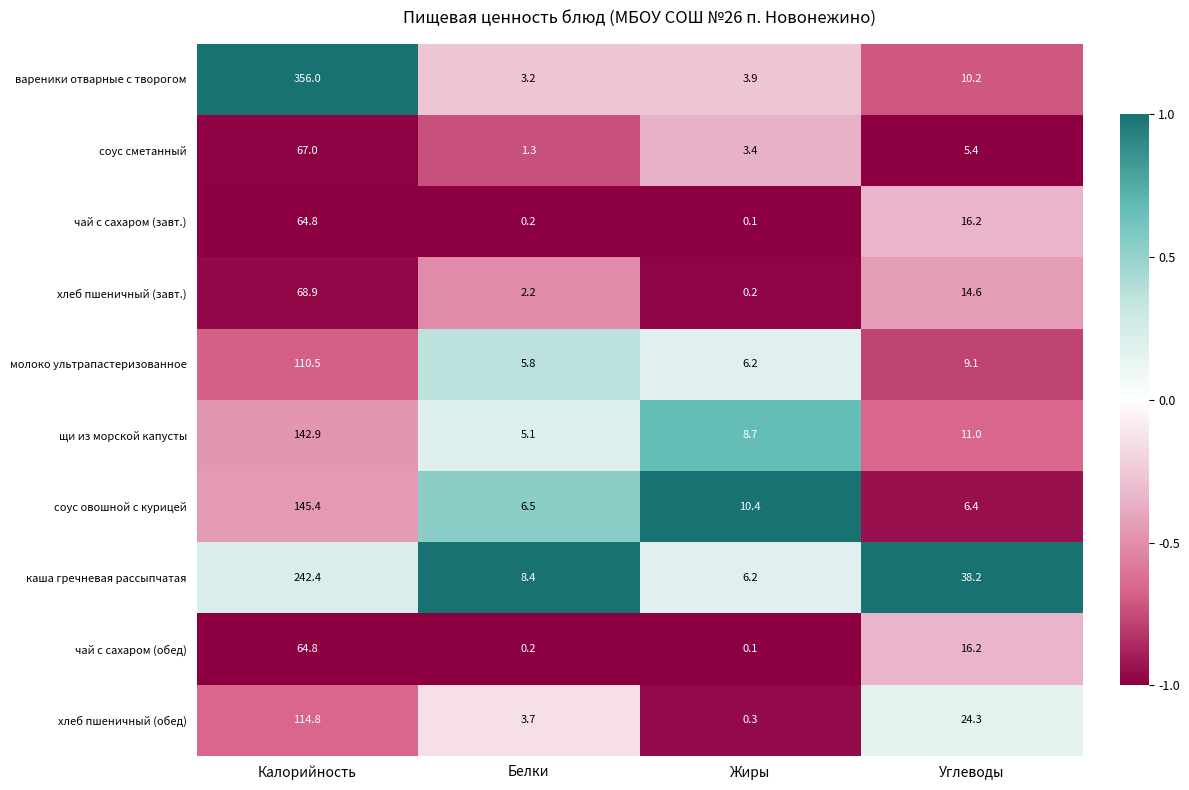

Which series has the largest total across all categories?

вареники отварные с творогом